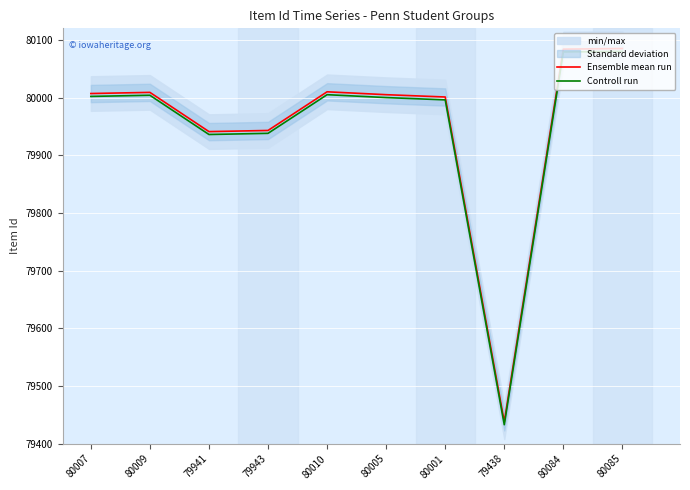

How many interior local valleys does the Controll run series have?

2